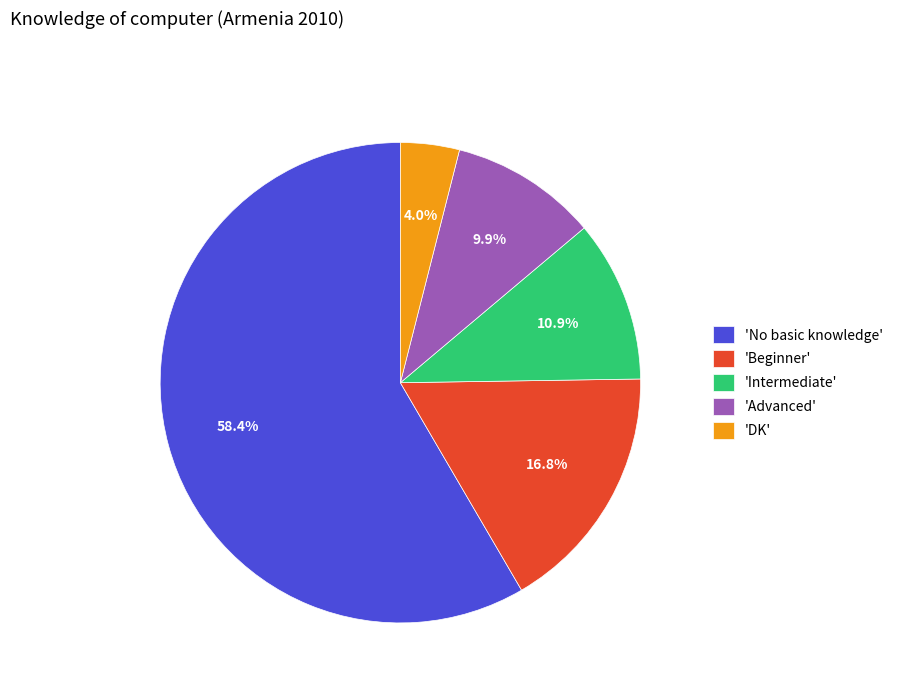

What is the majority slice?

'No basic knowledge'